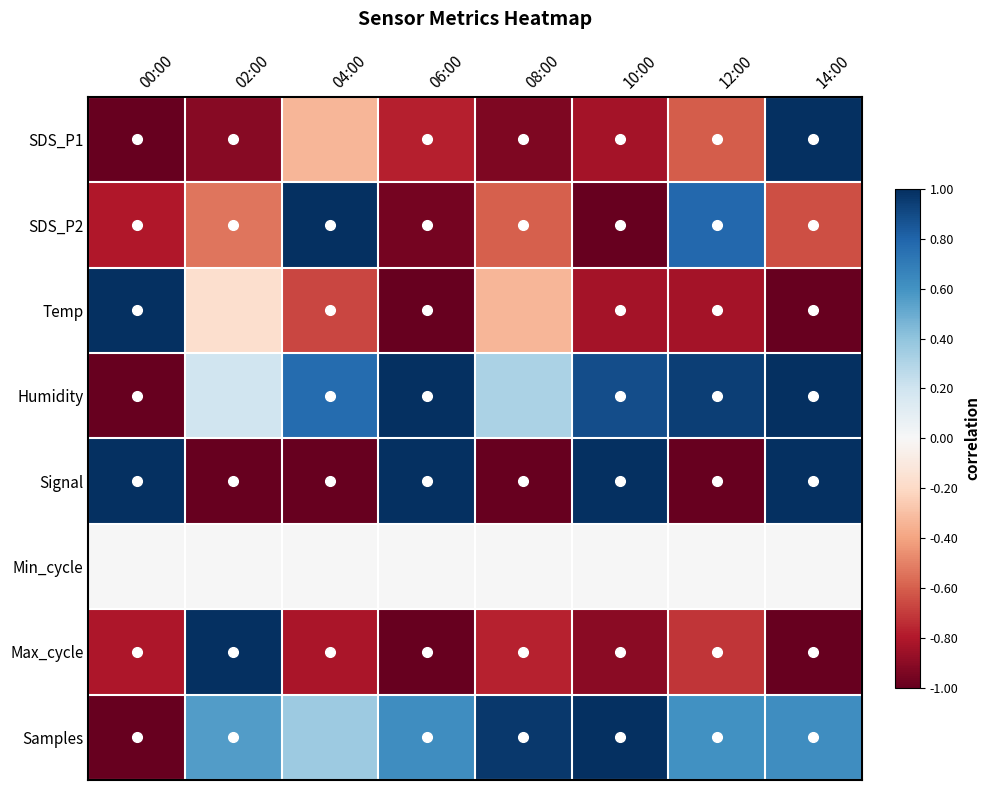

Which series has the widest spread of values?

SDS_P1